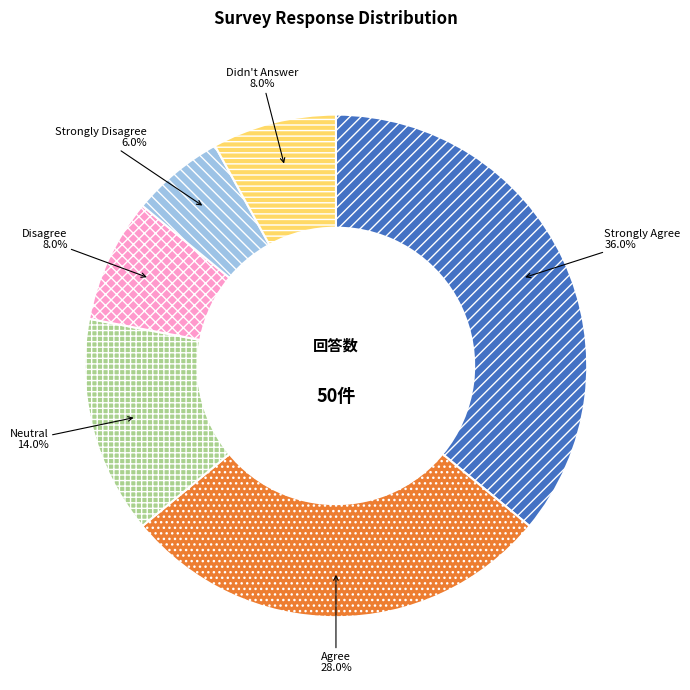

Does Strongly Disagree represent more than half of the total?

No